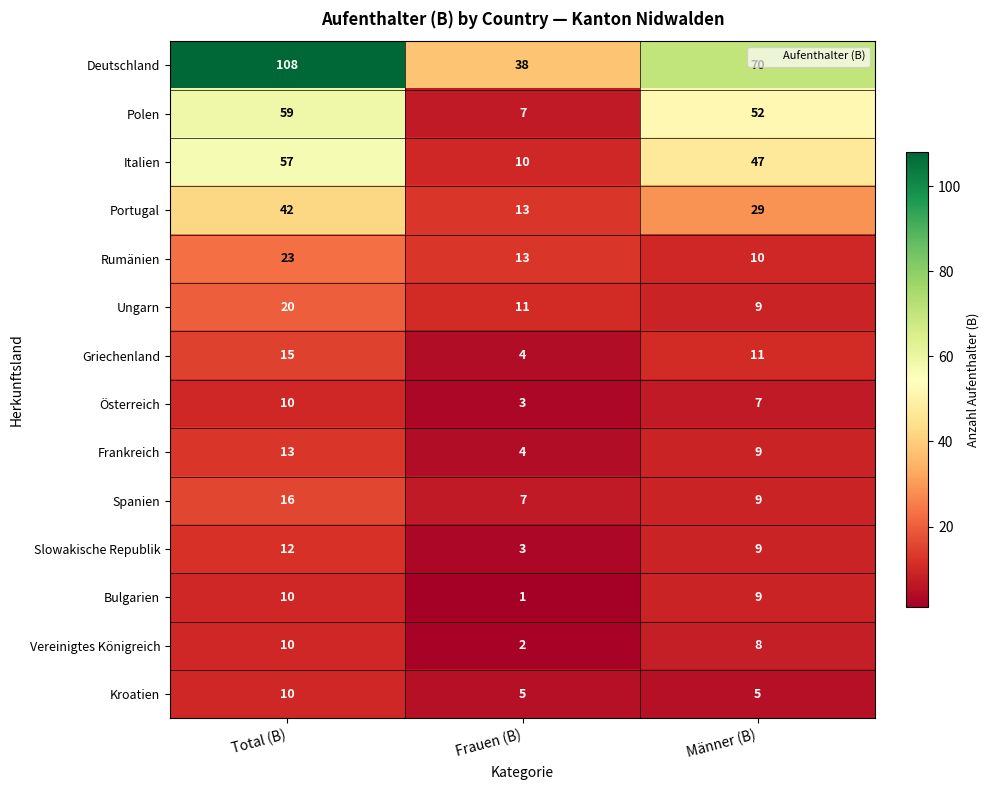

What is the greatest value displayed?

108